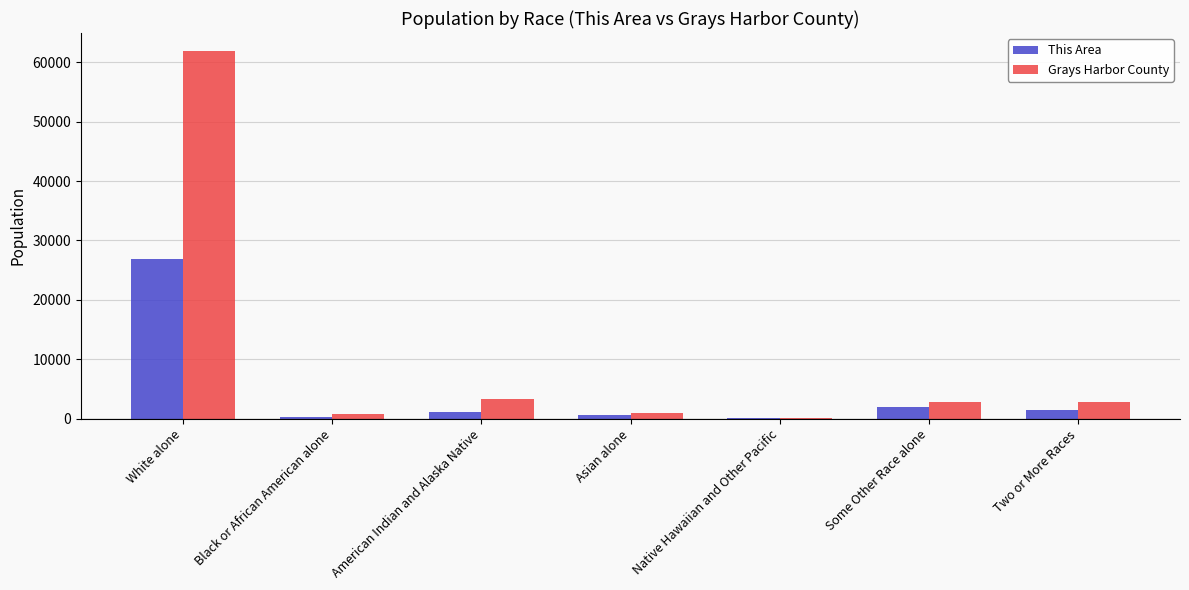

The value of Grays Harbor County at Two or More Races is 2813. True or false?

True